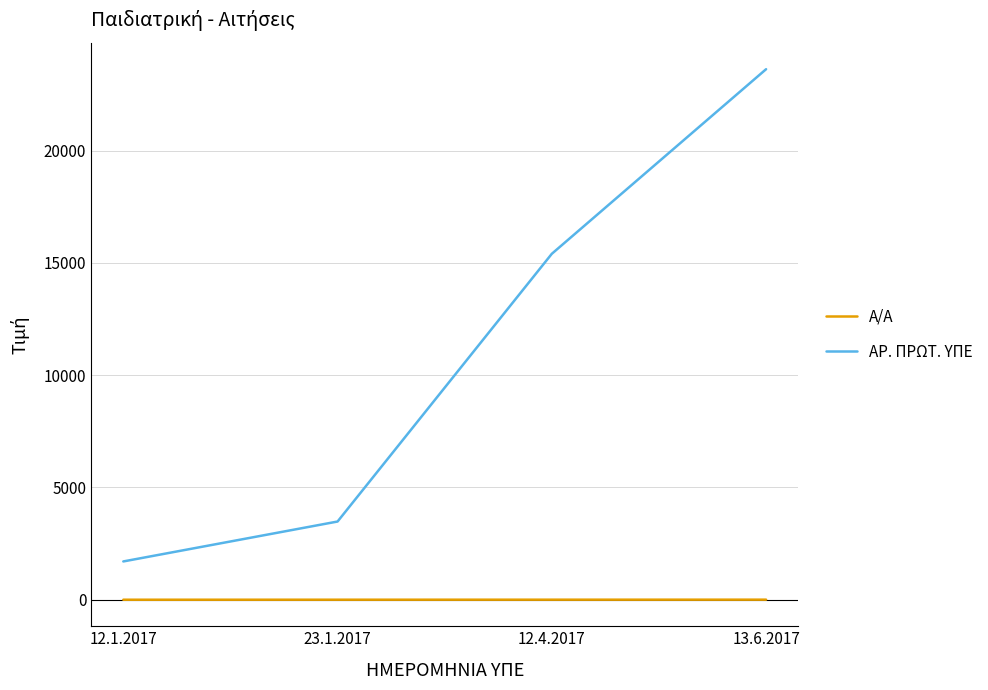

Count the number of data series in this chart.

2